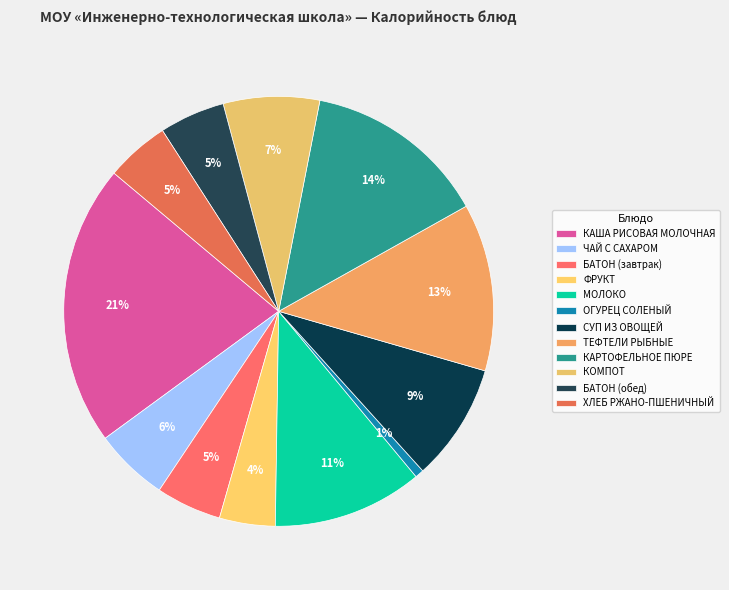

Approximately how many times larger is the value at ТЕФТЕЛИ РЫБНЫЕ compared to ЧАЙ С САХАРОМ?

2.3